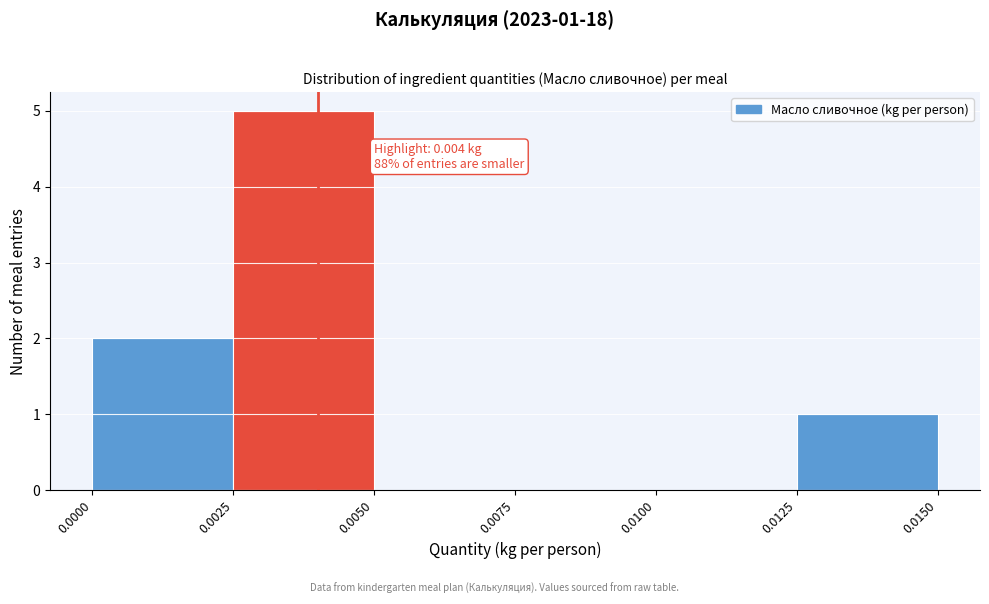

Over which range of the x-axis is the bar tallest?

0.0025 to 0.0050